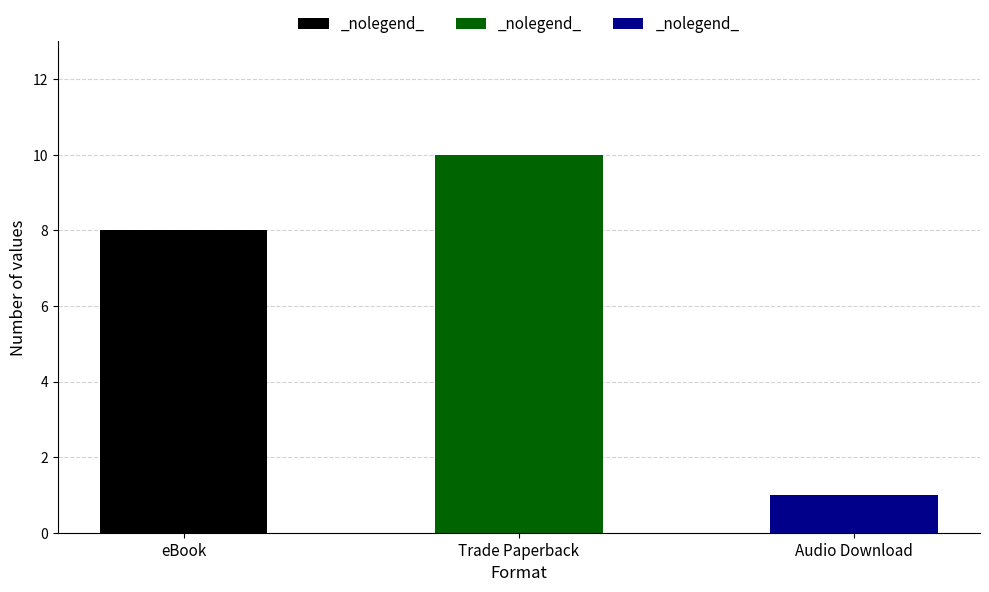

True or false: the data shows 2 at Trade Paperback.

False